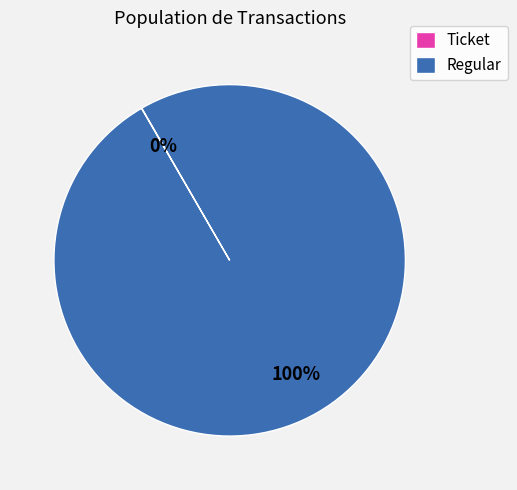

What is the largest slice in the pie chart?

Regular